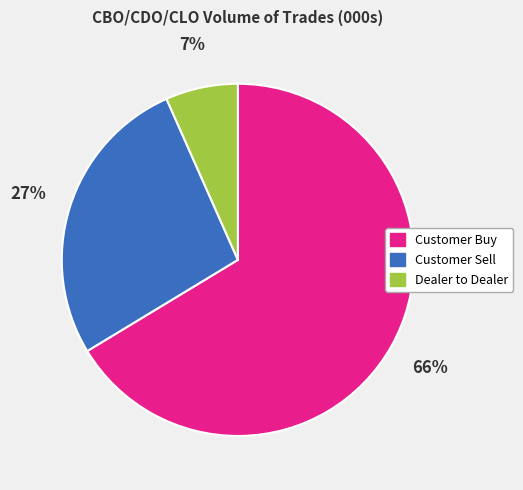

To the nearest percent, what is the combined percentage of Customer Sell and Customer Buy?

93%